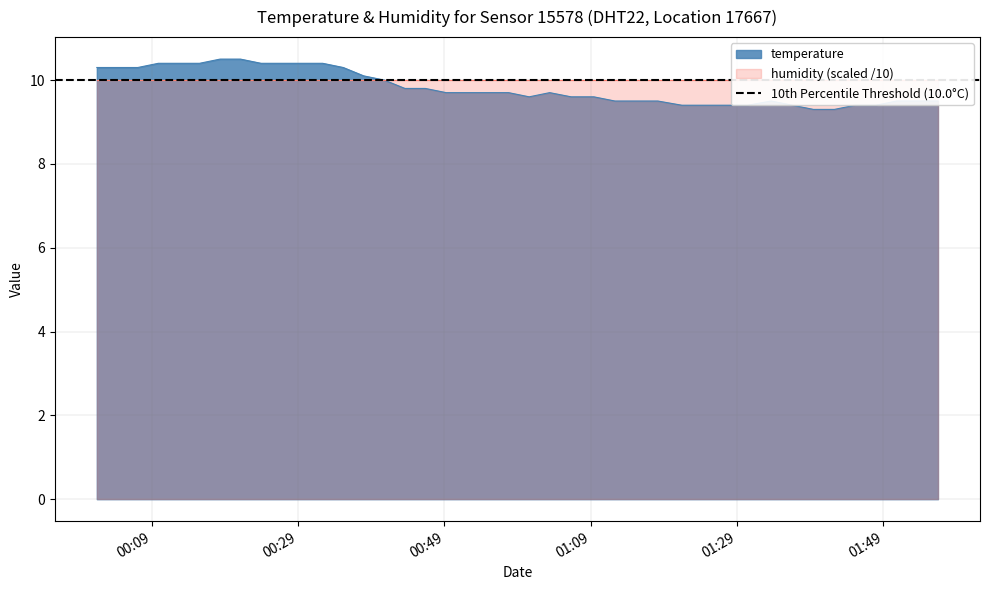

What is the average value?

9.8